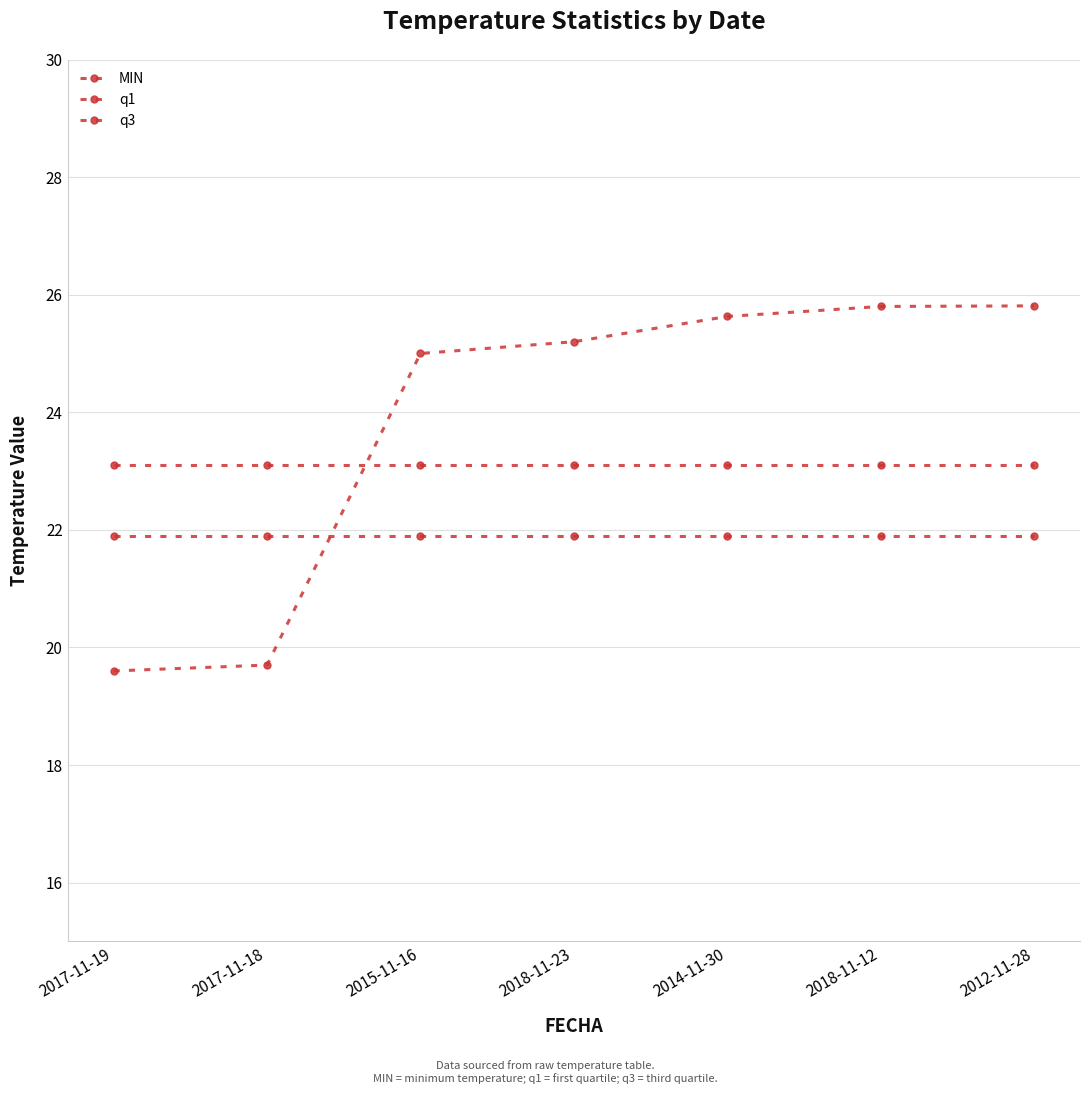

What is the sum of all q3 values?

161.7